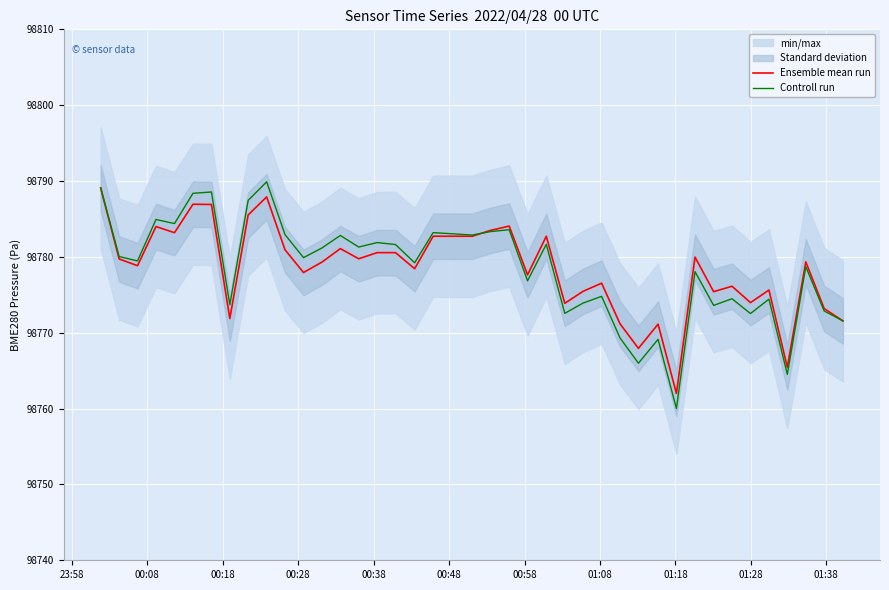

Is the value of Controll run at 13 greater than the value of Ensemble mean run at 11?

Yes